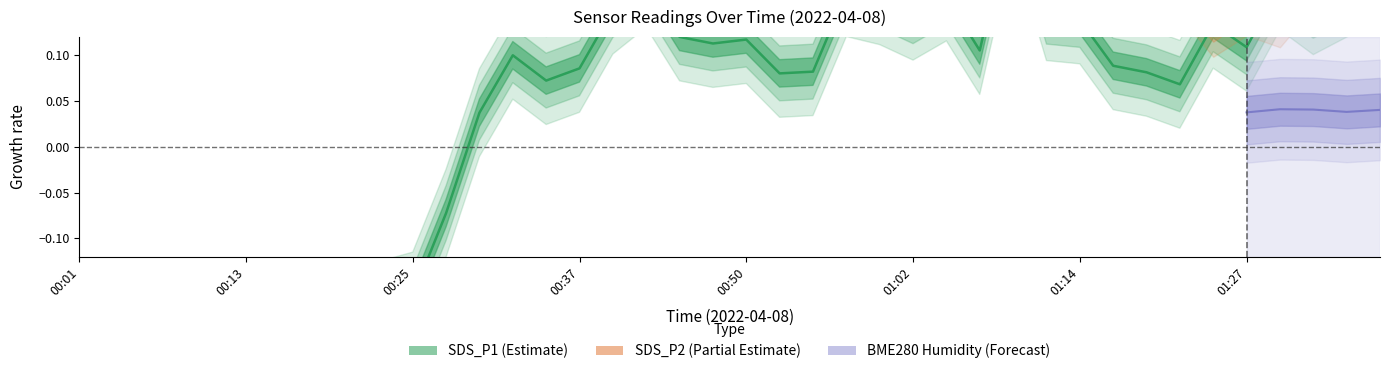

The chart shows a value of 0.1 at 00:50. True or false?

False